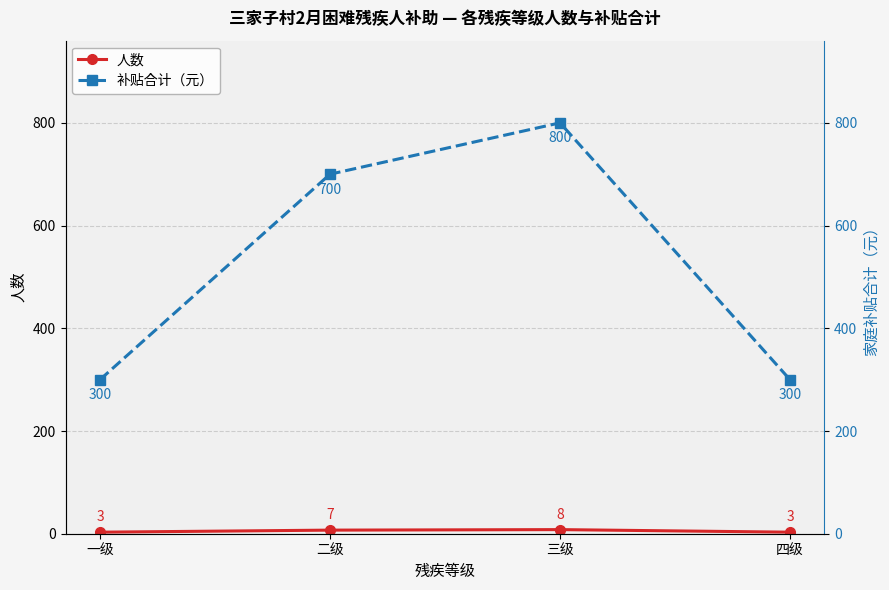

In 人数, how many points are higher than both neighbors (excluding endpoints)?

1